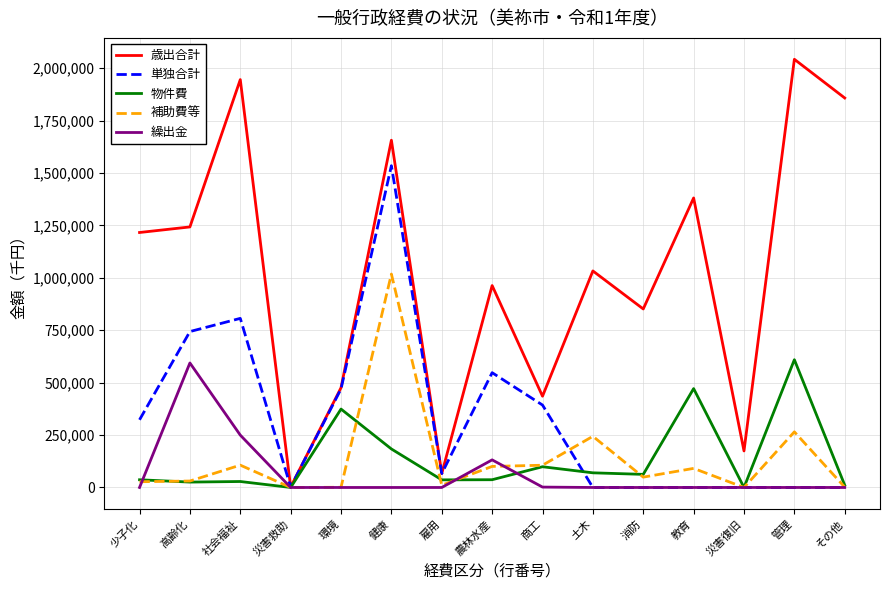

What is the highest value of the 繰出金 series?

593847